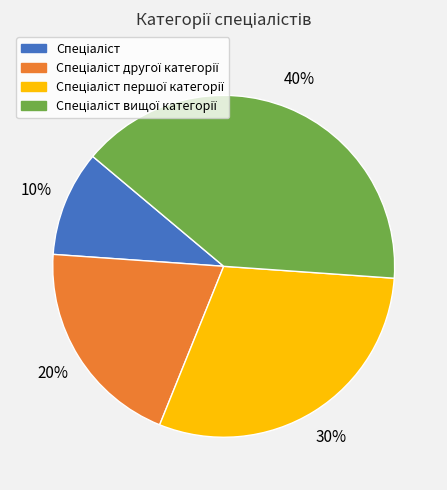

Does any single category account for the majority?

No